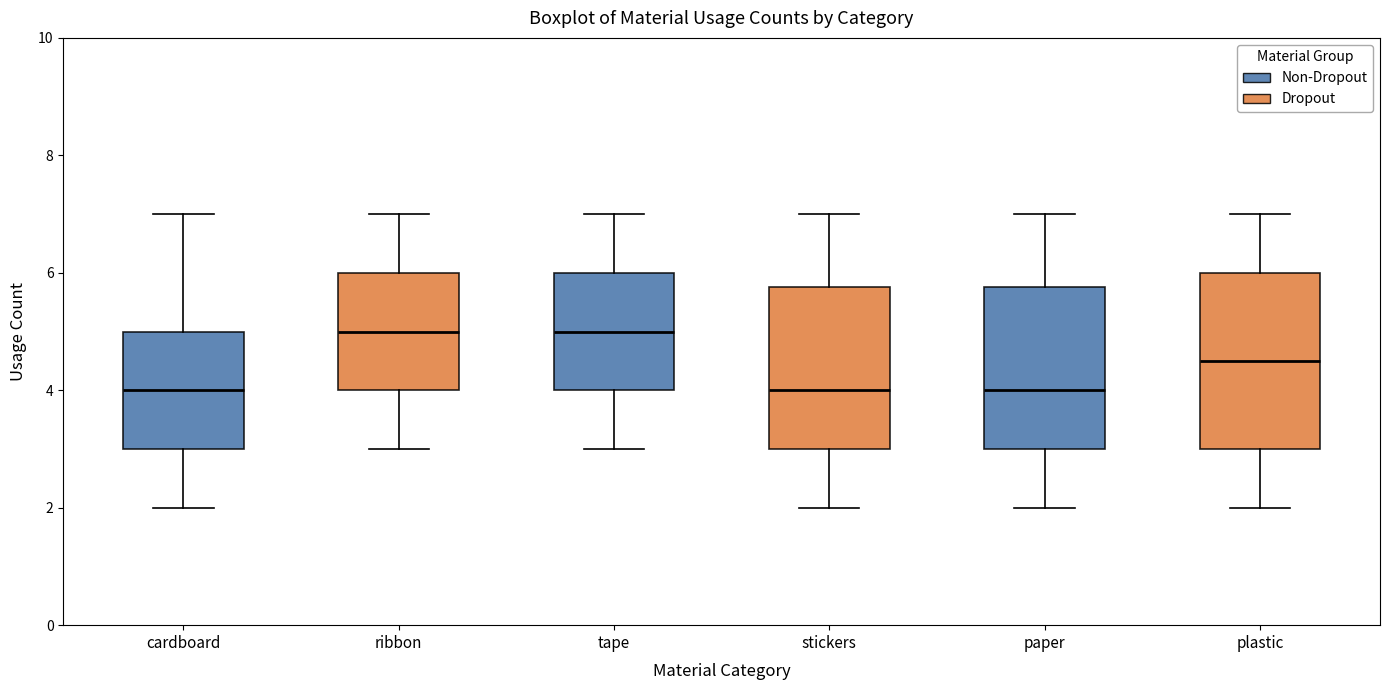

Reading left to right, transcribe this box plot: for each box, give where its median line is, the range the box spans, and where its two whiskers end, as read against the y-axis. The values are not printed on the chart, so give them approximately, as read against the axis.

cardboard: median 4.0, box 3.0 to 5.0, whiskers 2.0 to 7.0
ribbon: median 5.0, box 4.0 to 6.0, whiskers 3.0 to 7.0
tape: median 5.0, box 4.0 to 6.0, whiskers 3.0 to 7.0
stickers: median 4.0, box 3.0 to 5.8, whiskers 2.0 to 7.0
paper: median 4.0, box 3.0 to 5.8, whiskers 2.0 to 7.0
plastic: median 4.6, box 3.0 to 6.0, whiskers 2.0 to 7.0